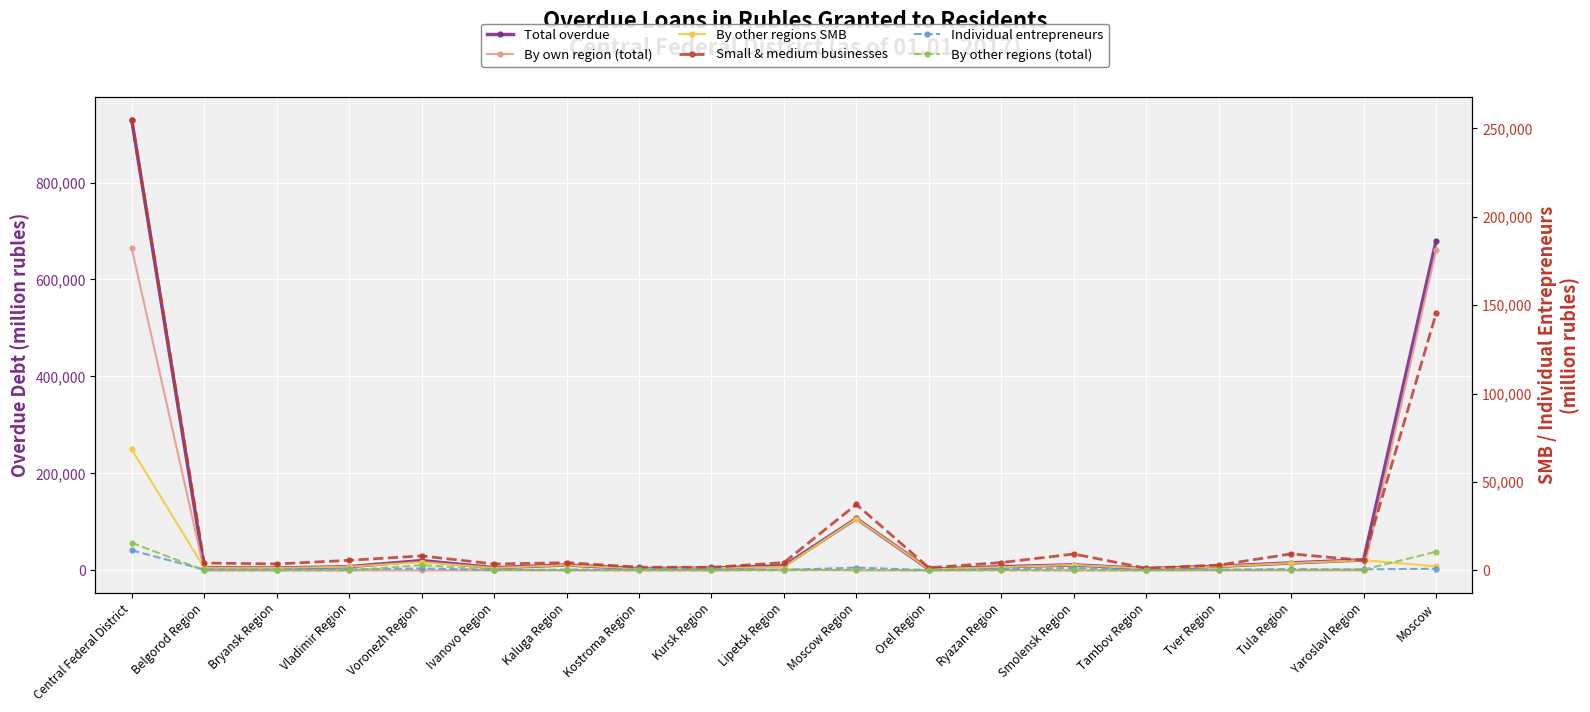

Which series has the largest total across all categories?

Total overdue